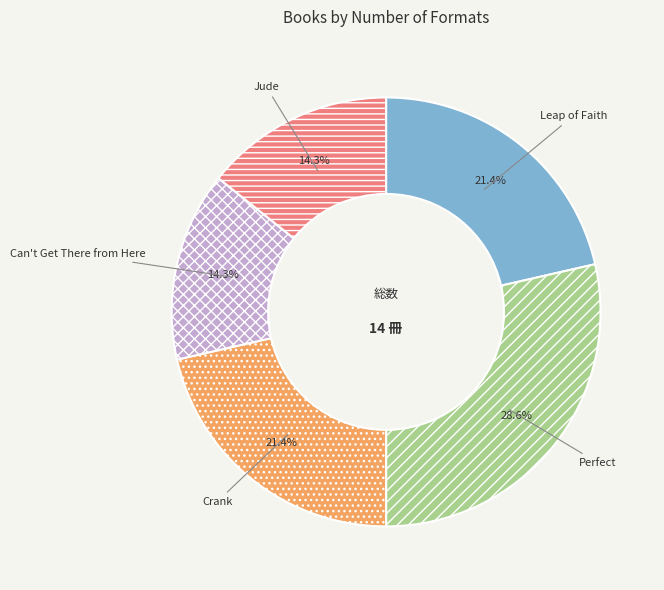

Is it true that Perfect is 29% of the pie?

True